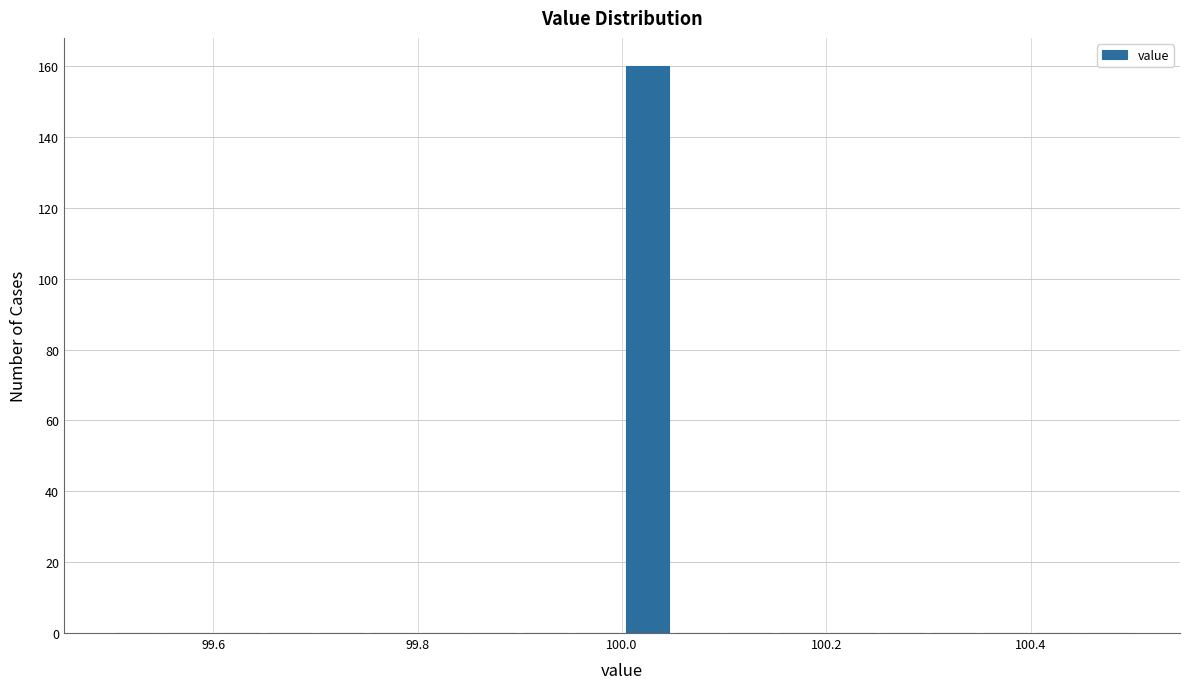

Read against the x-axis, roughly where is the centre of the tallest bar?

100.02